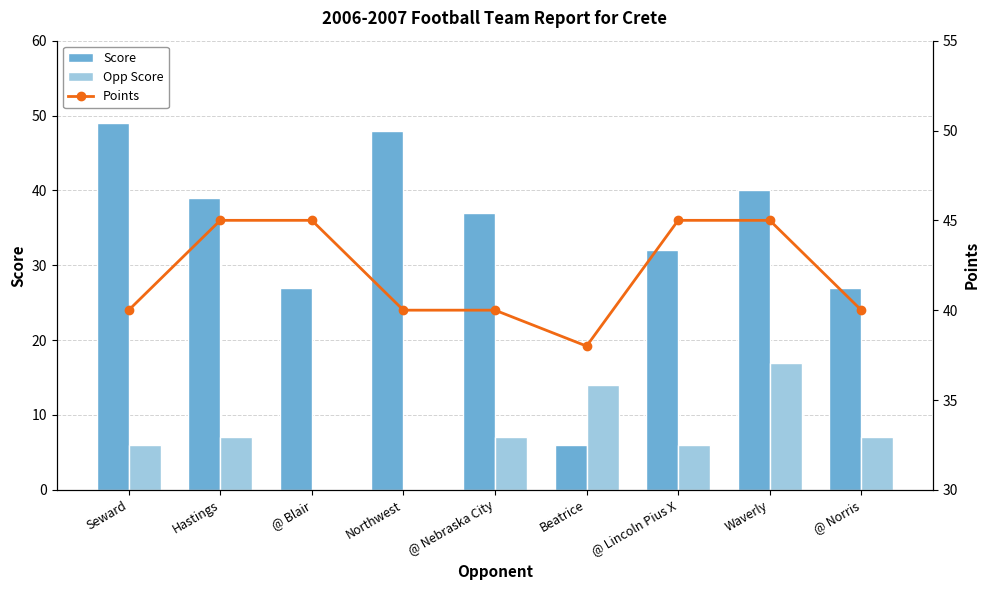

What is the difference between the maximum and minimum values in the Points series?

7